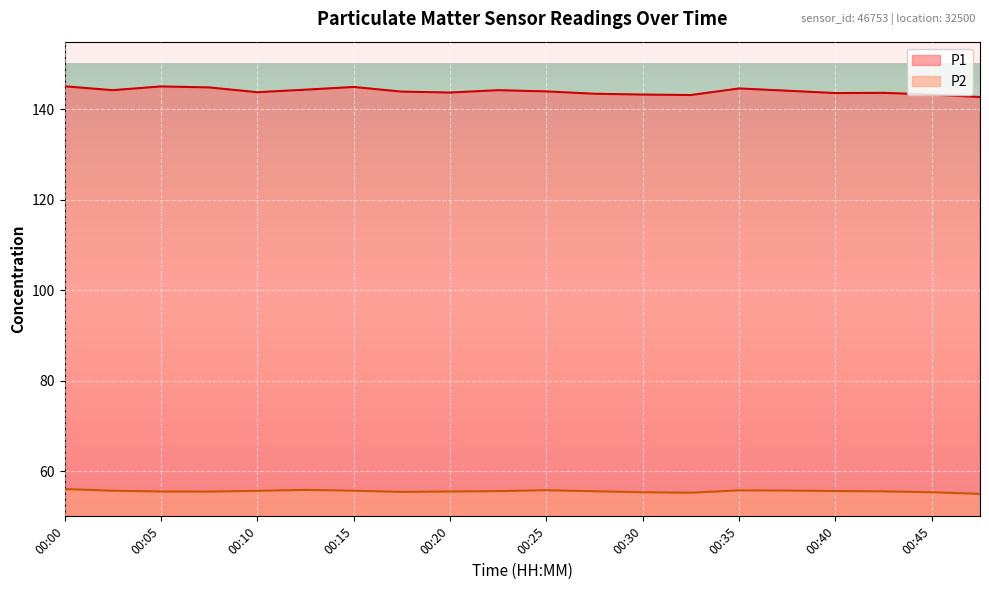

Is the value of P2 at 00:47 greater than the value of P1 at 00:25?

No